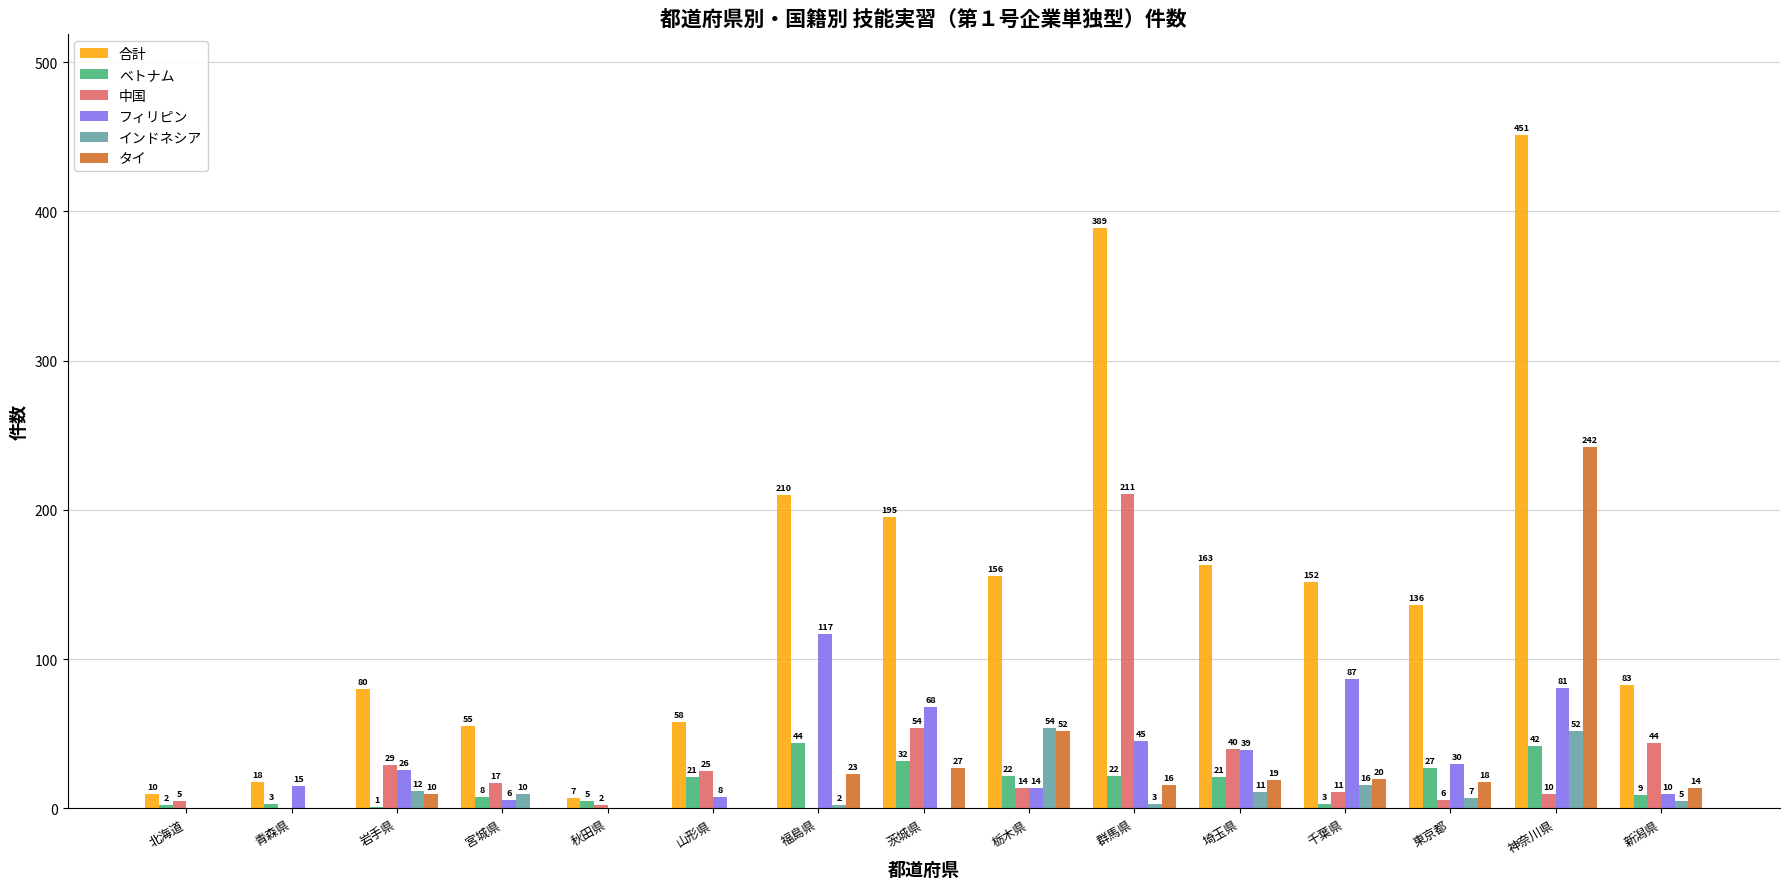

Reading left to right, extract all data points from this chart.

合計: 10	18	80	55	7	58	210	195	156	389	163	152	136	451	83
ベトナム: 2	3	1	8	5	21	44	32	22	22	21	3	27	42	9
中国: 5	0	29	17	2	25	0	54	14	211	40	11	6	10	44
フィリピン: 0	15	26	6	0	8	117	68	14	45	39	87	30	81	10
インドネシア: 0	0	12	10	0	0	2	0	54	3	11	16	7	52	5
タイ: 0	0	10	0	0	0	23	27	52	16	19	20	18	242	14